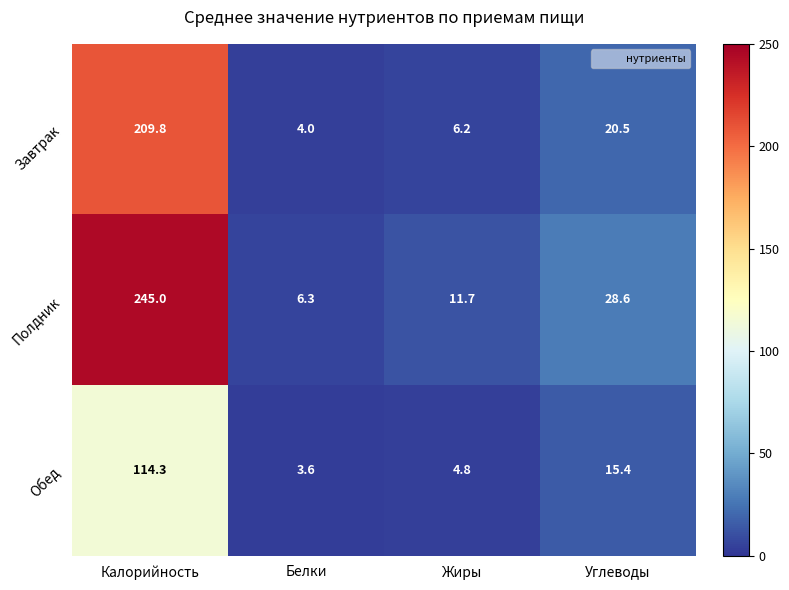

What is the minimum value for Полдник?

6.3